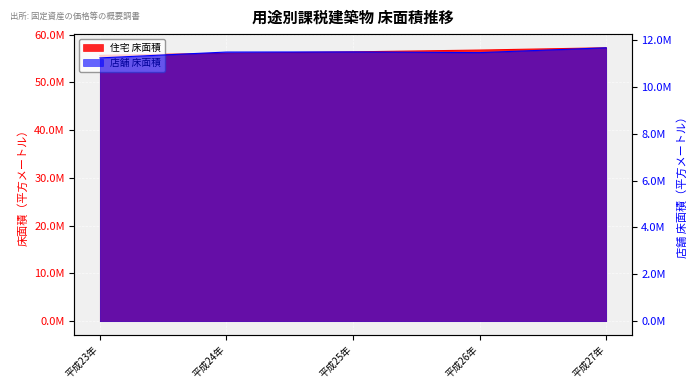

Count the 住宅 床面積 values in the range 56079265 to 56768146.

3